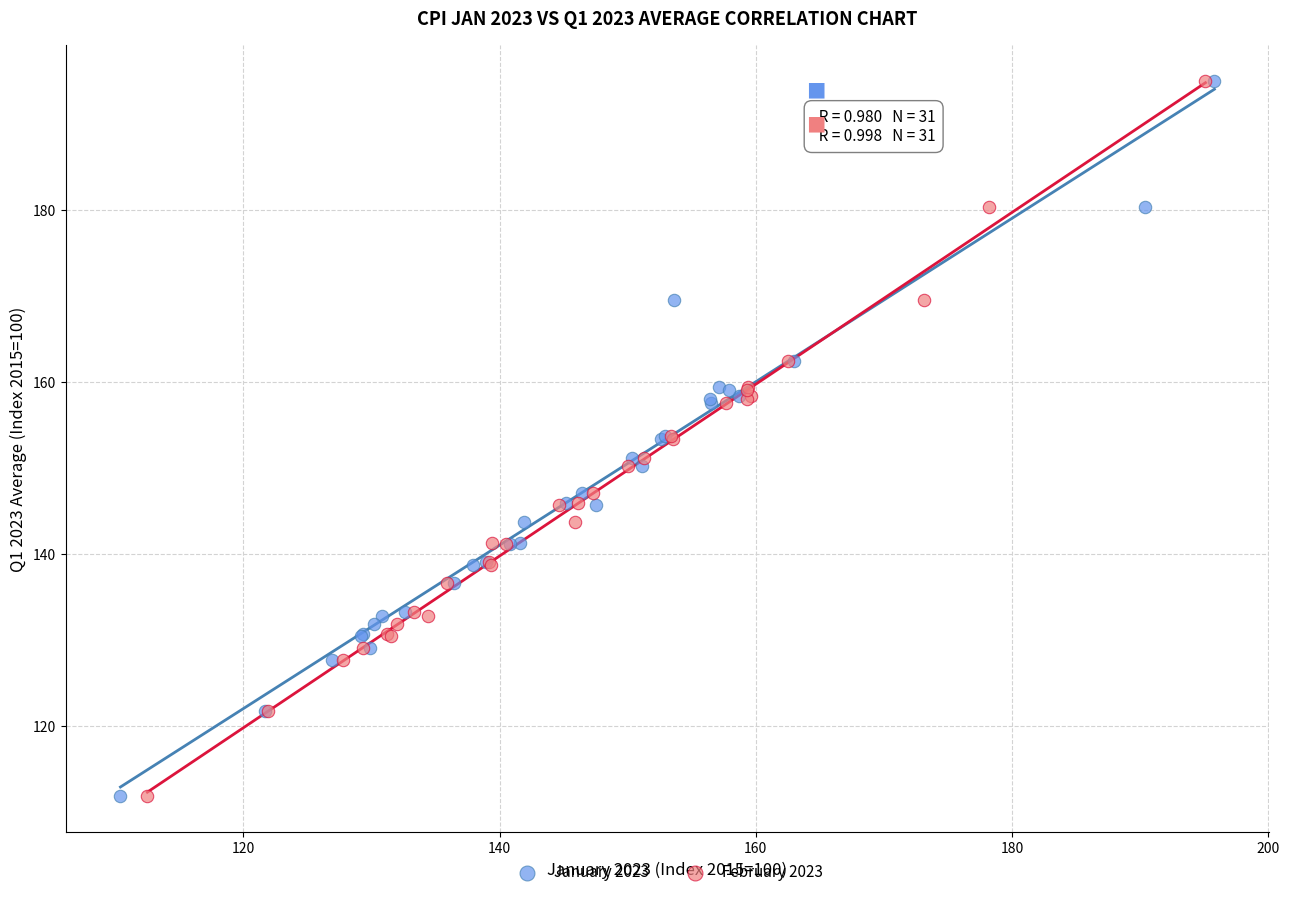

What are all the series names shown in the legend?

January 2023, February 2023